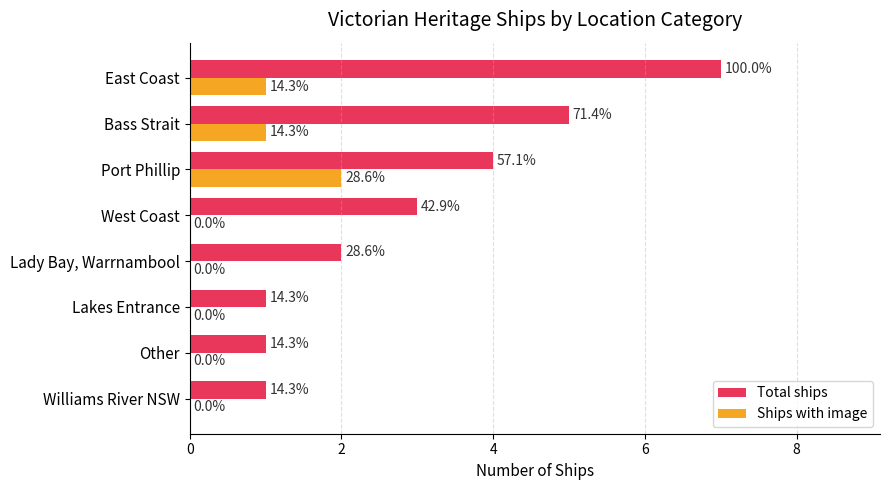

What is the difference between the maximum and minimum values in the Total ships series?

6